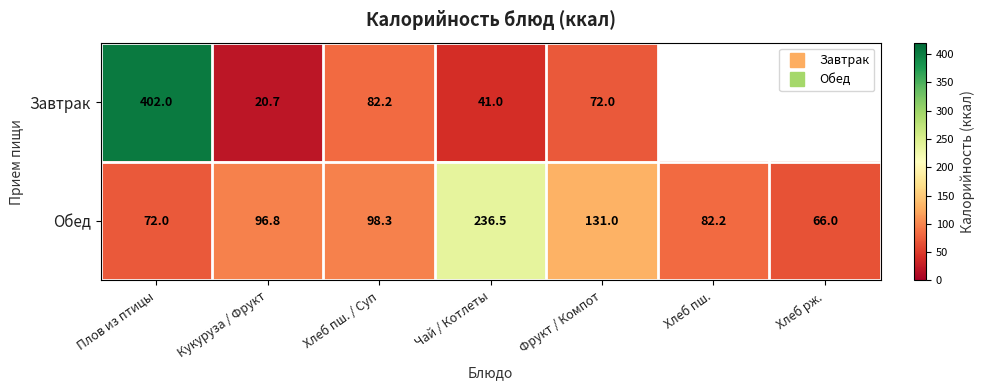

Which series has the largest range (max minus min)?

Завтрак